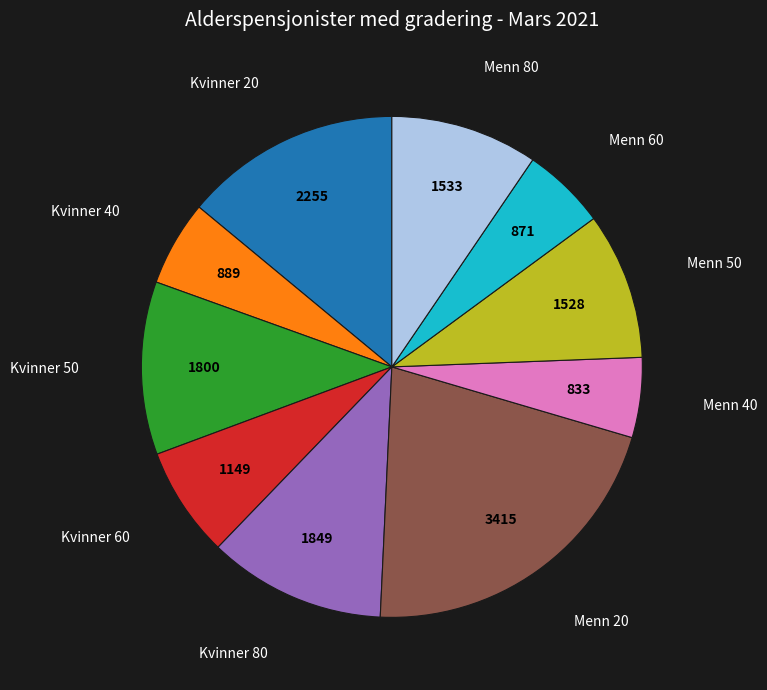

Is the sum of Menn 20 and Menn 40 greater than half?

No